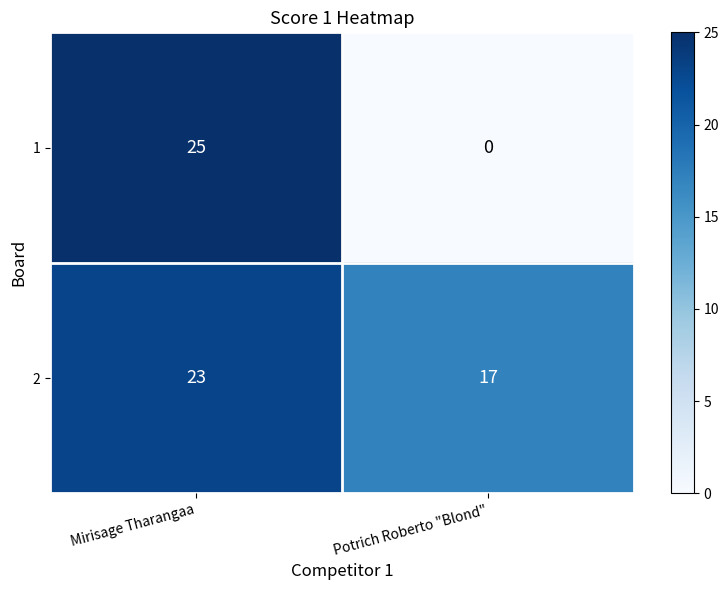

Reading right to left, transcribe all the data shown in this chart.

1: 0	25
2: 17	23